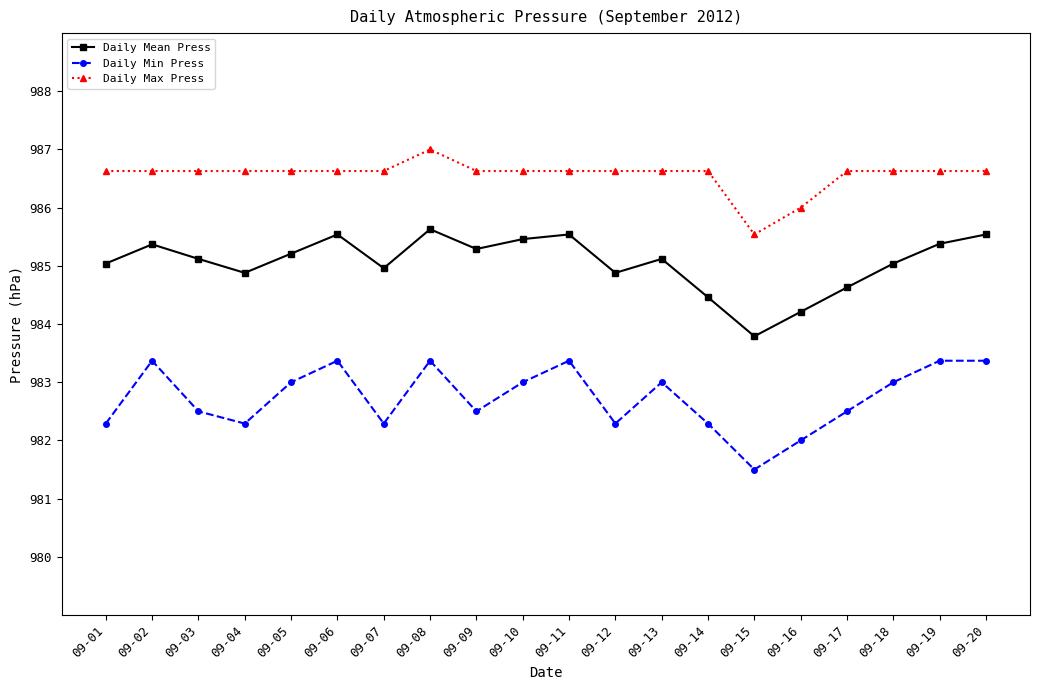

At which category is the sum across all series the highest?

09-08